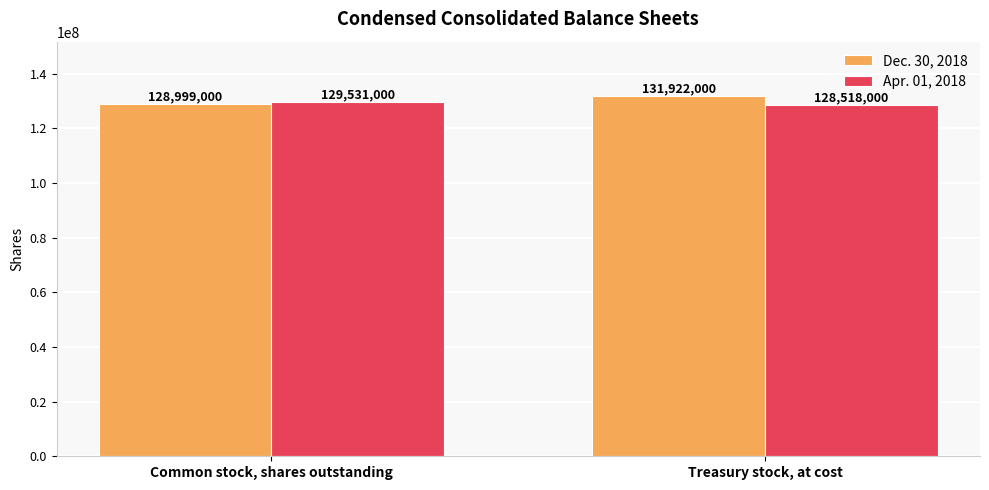

At how many categories does at least one series exceed 131814390?

1